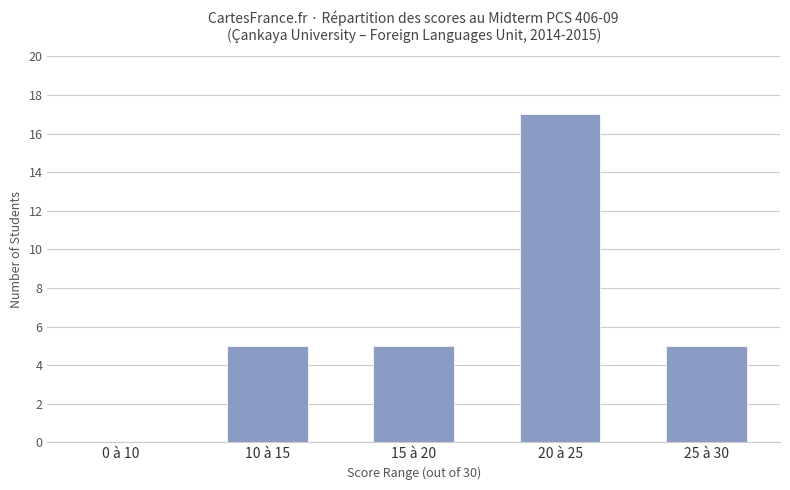

Which category has the highest value across all series?

20 à 25